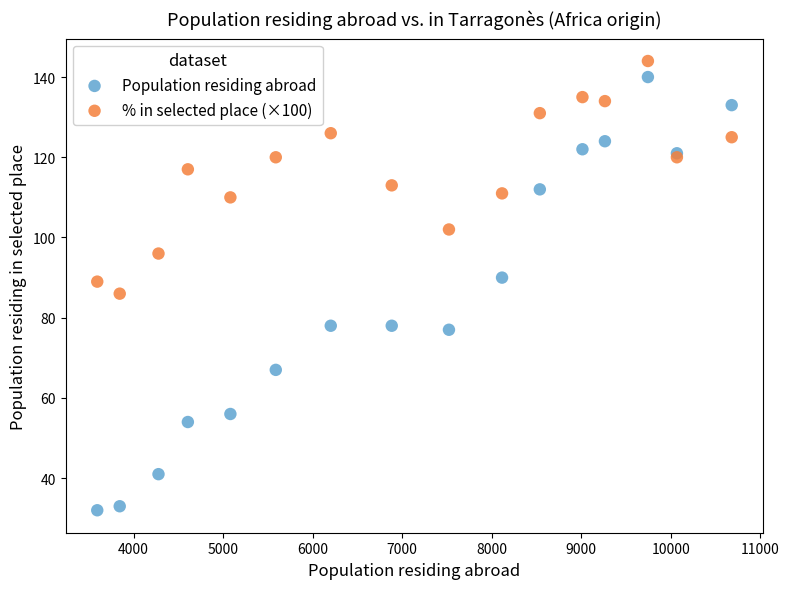

Which series has the largest Y range (max minus min)?

Population residing abroad